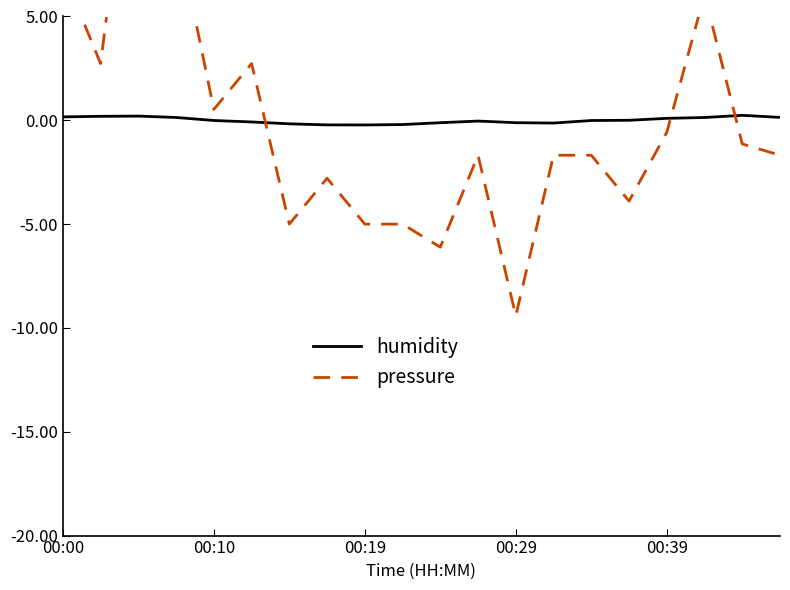

What is the value of the pressure point at the 9th from the left?

-5.0